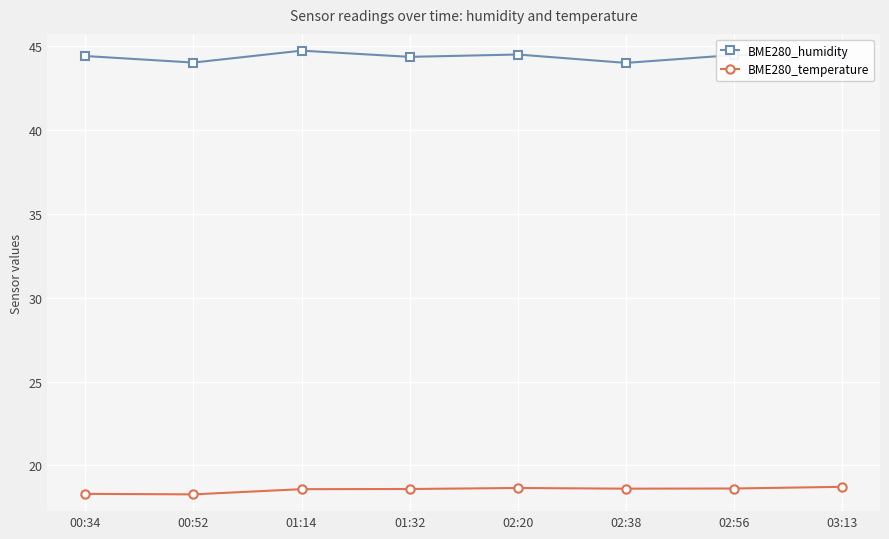

What is the sum of the BME280_humidity values at 02:56 and 01:14?

89.2